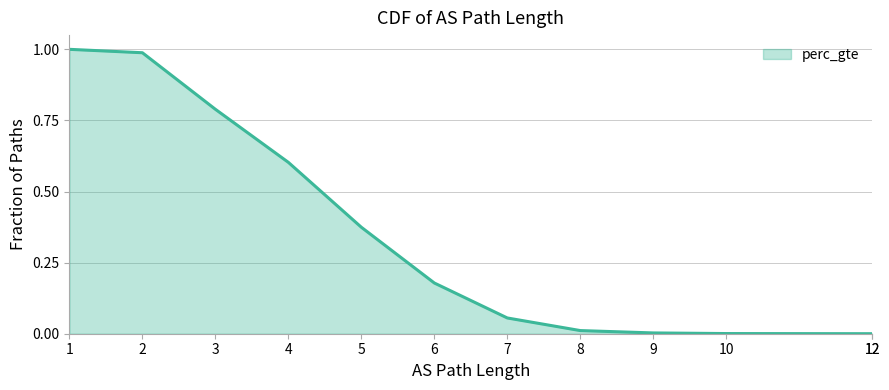

What is the change in value from 2 to 8?

-1.0